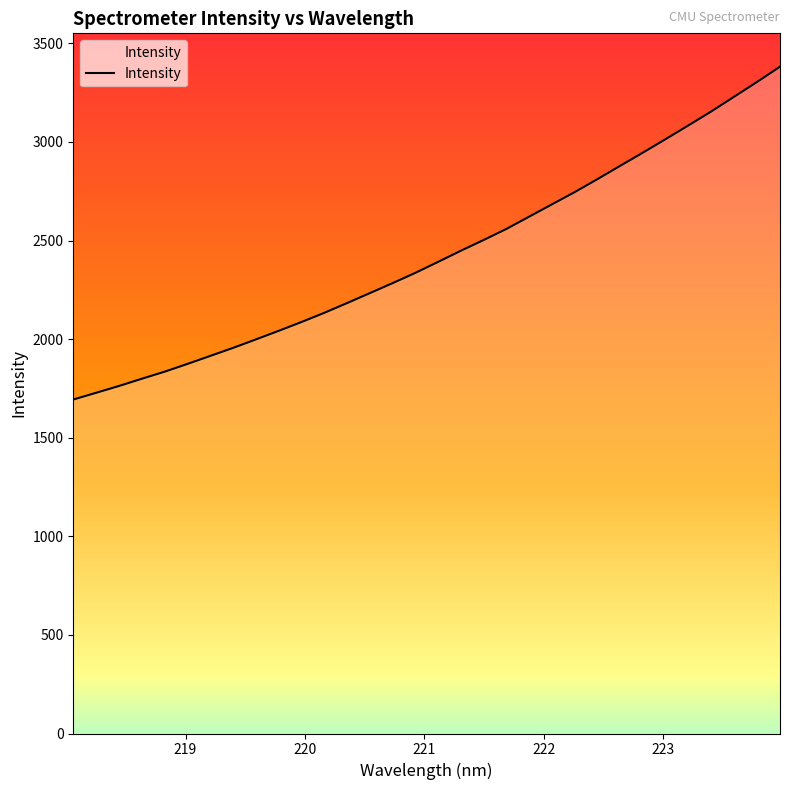

What is the smallest value displayed?

1693.6